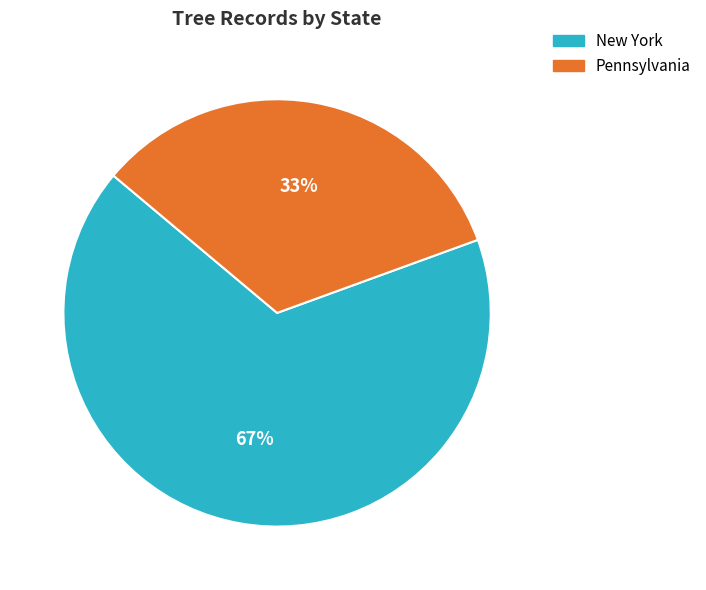

Which has a higher value, New York or Pennsylvania?

New York